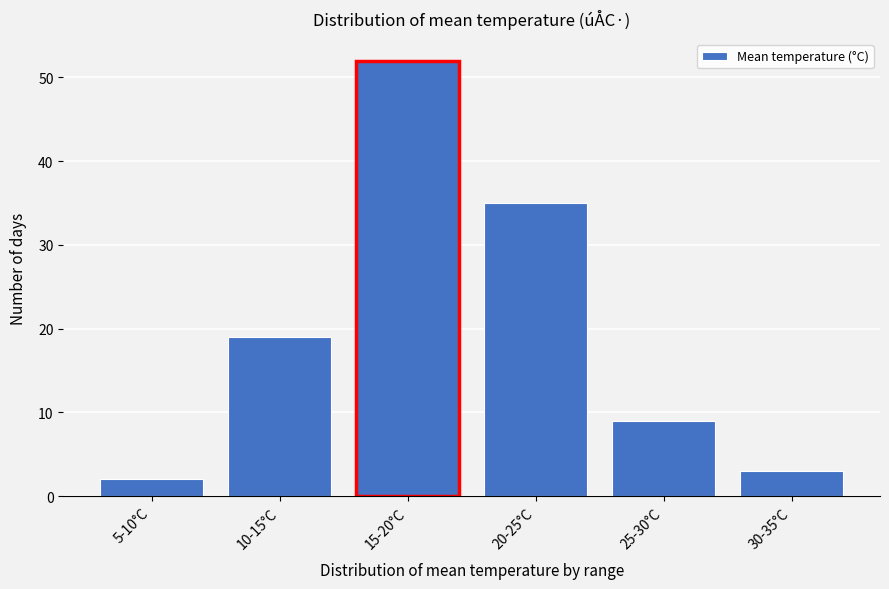

Reading left to right, what are all the values shown in this chart?

2	19	52	35	9	3